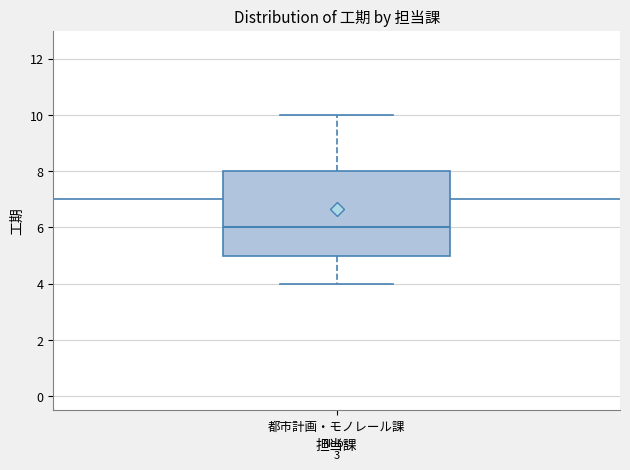

Where is the upper edge of the box for 都市計画・モノレール課 on the y-axis? The values are not printed on the chart, so give them approximately, as read against the axis.

8